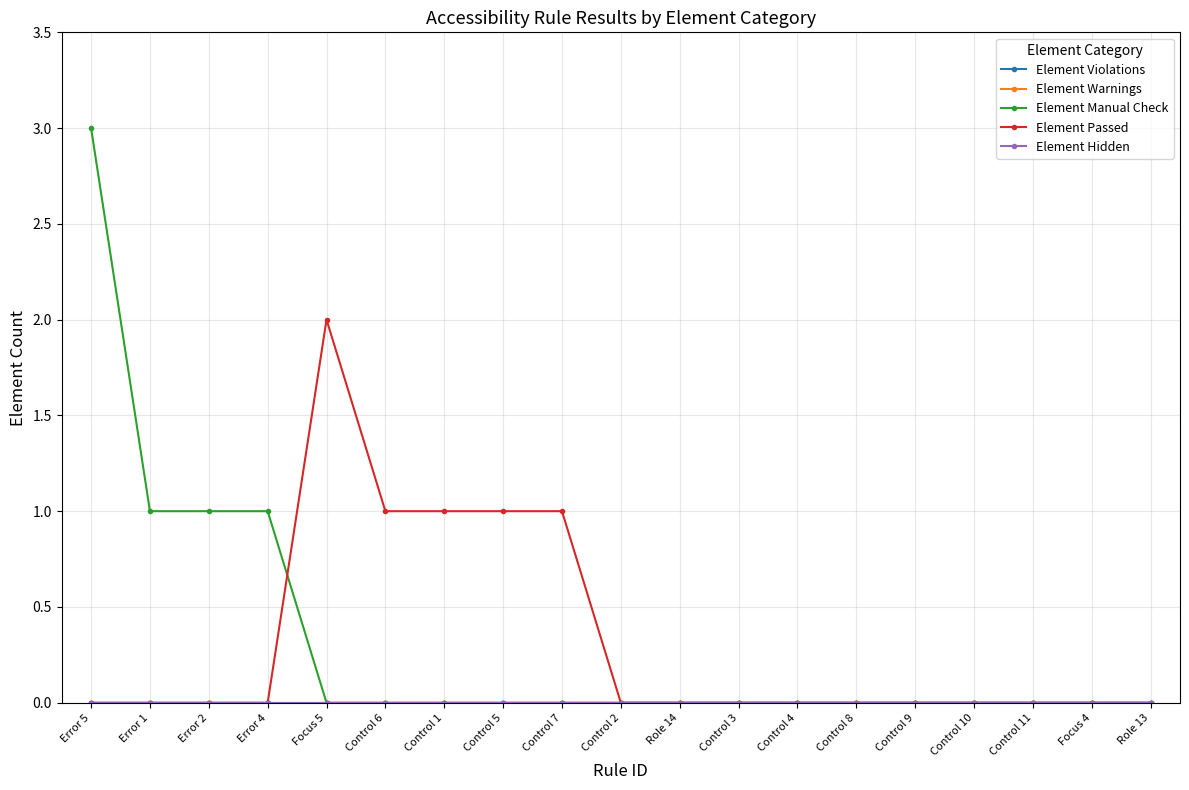

Is this an area chart (filled region under the line)?

No